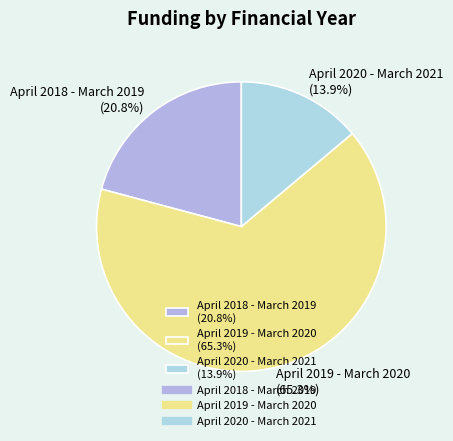

Which category has the smallest portion of the pie?

April 2020 - March 2021